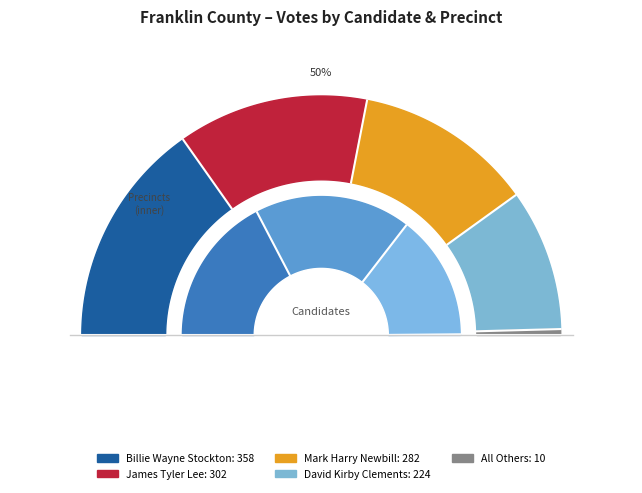

Which series has the widest spread of values?

Billie Wayne Stockton